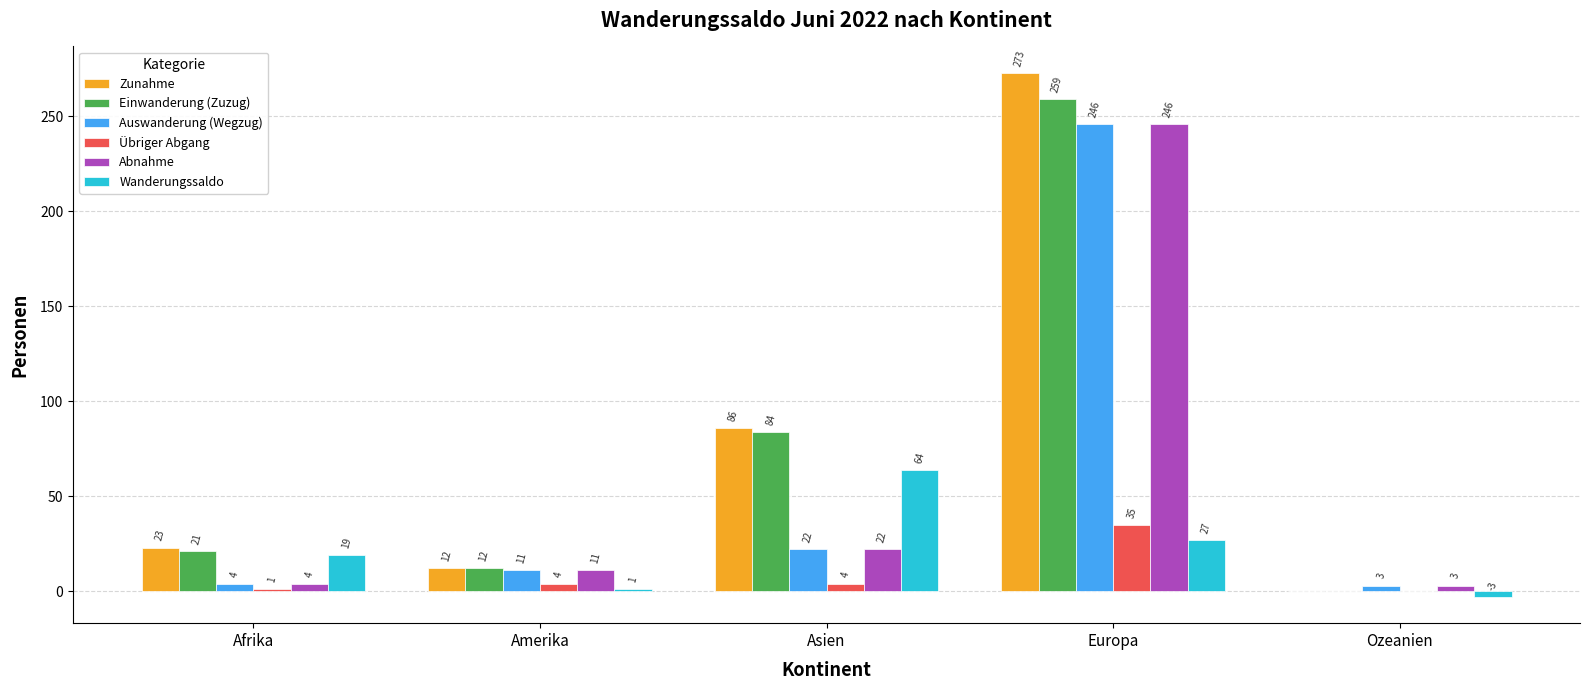

What is the sum of the Einwanderung (Zuzug) values at Asien and Amerika?

96